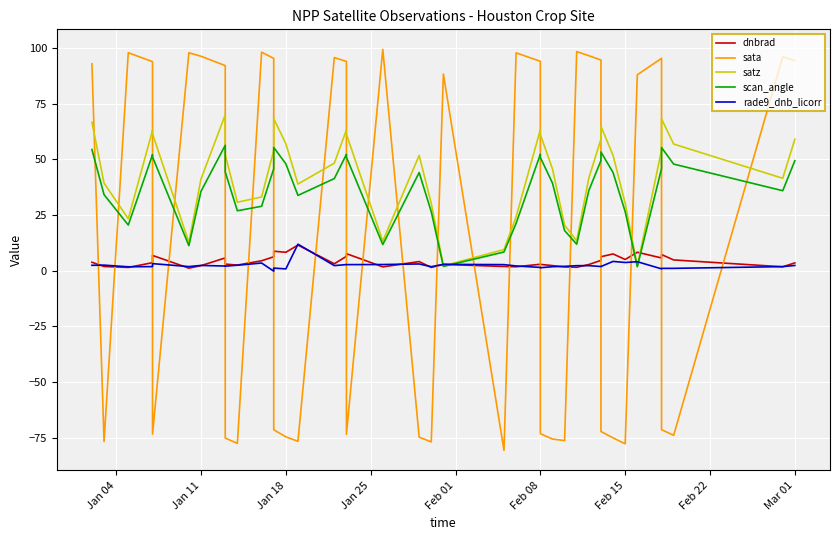

Read the rade9_dnb_licorr value at Feb 22.

2.1